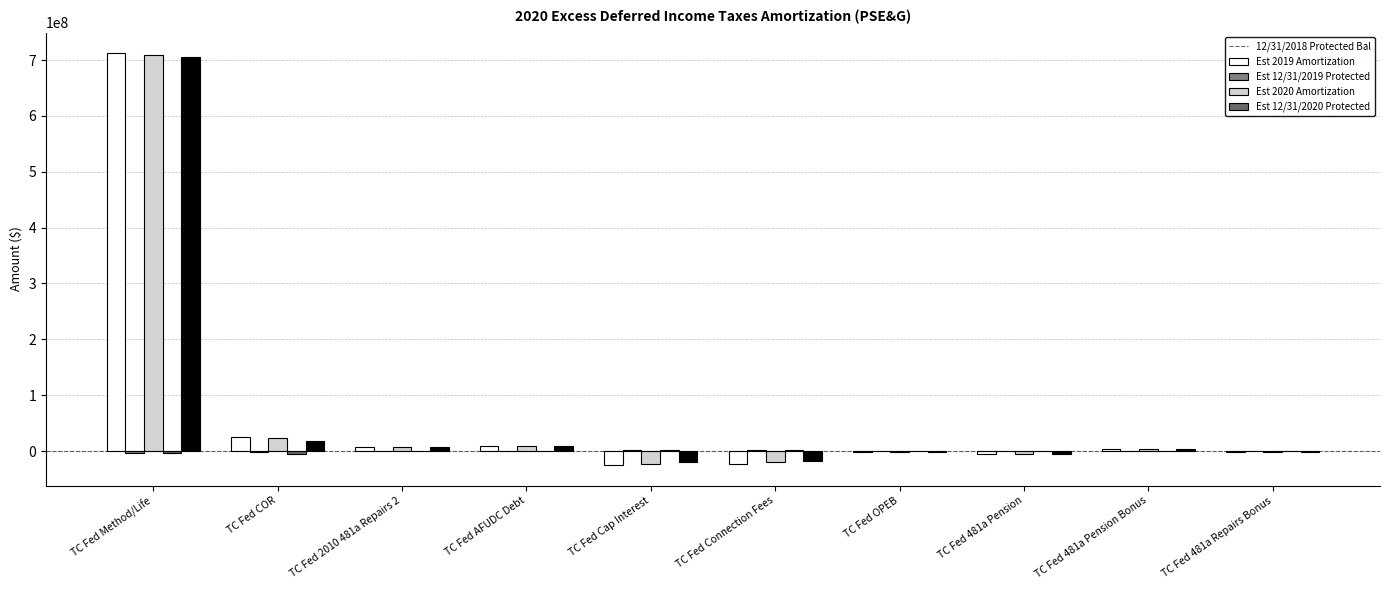

Are the bars grouped side by side (vs. stacked)?

Yes